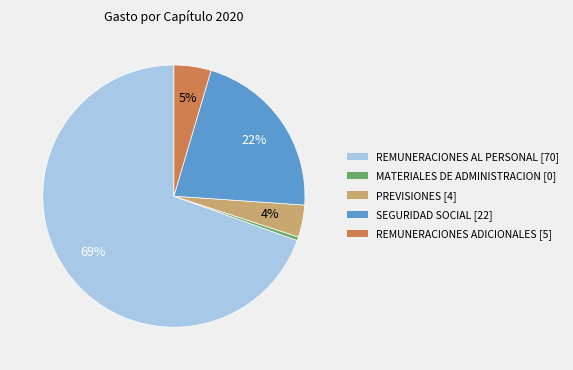

Count the number of slices in the pie.

5